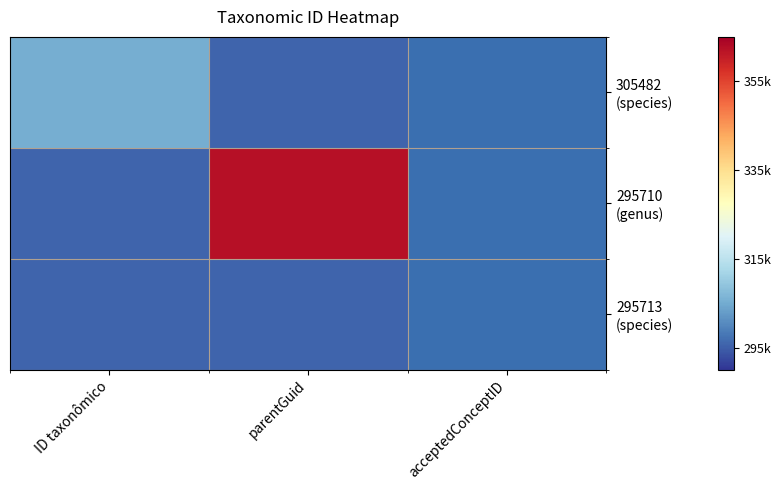

How many data points does each series have?

3